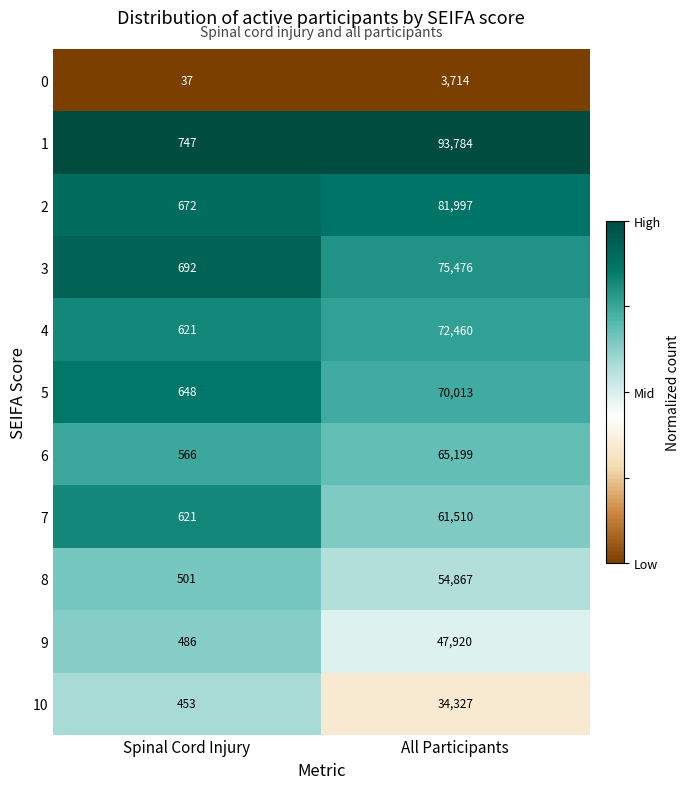

Between Spinal Cord Injury and All Participants, which series saw the biggest shift?

1